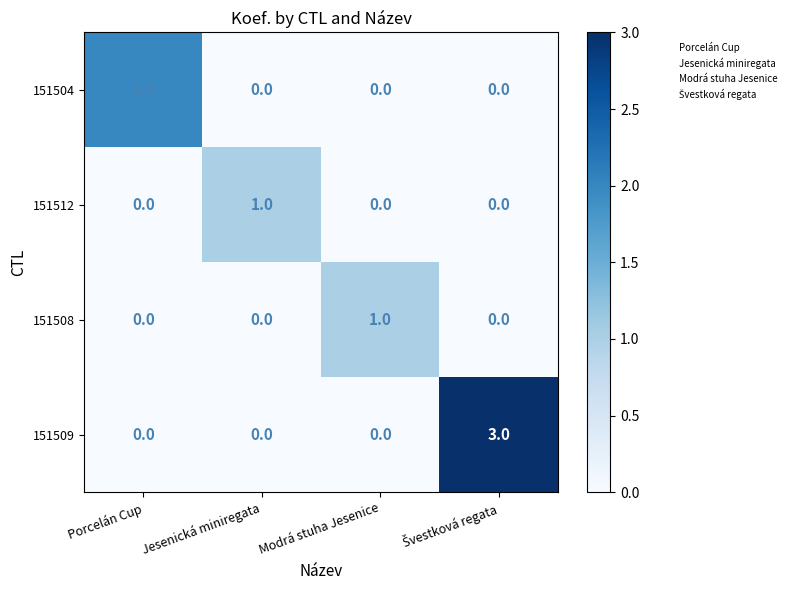

How many series are shown in this chart?

4